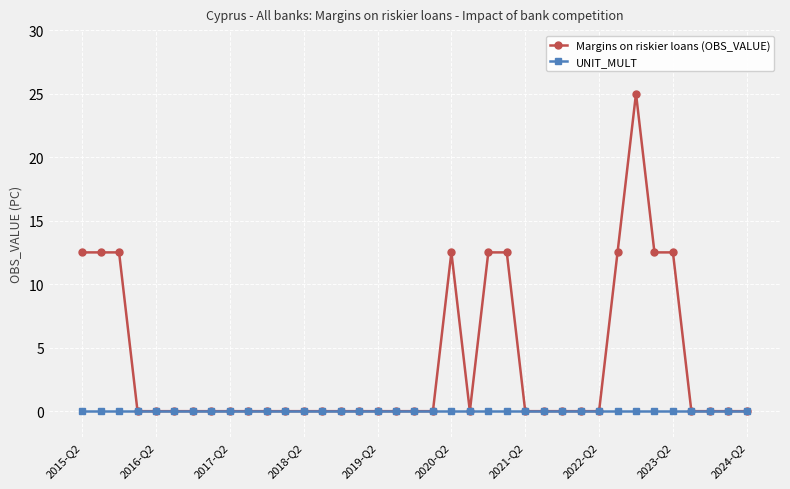

True or false: Margins on riskier loans (OBS_VALUE) has more than 1 interior local peaks.

True